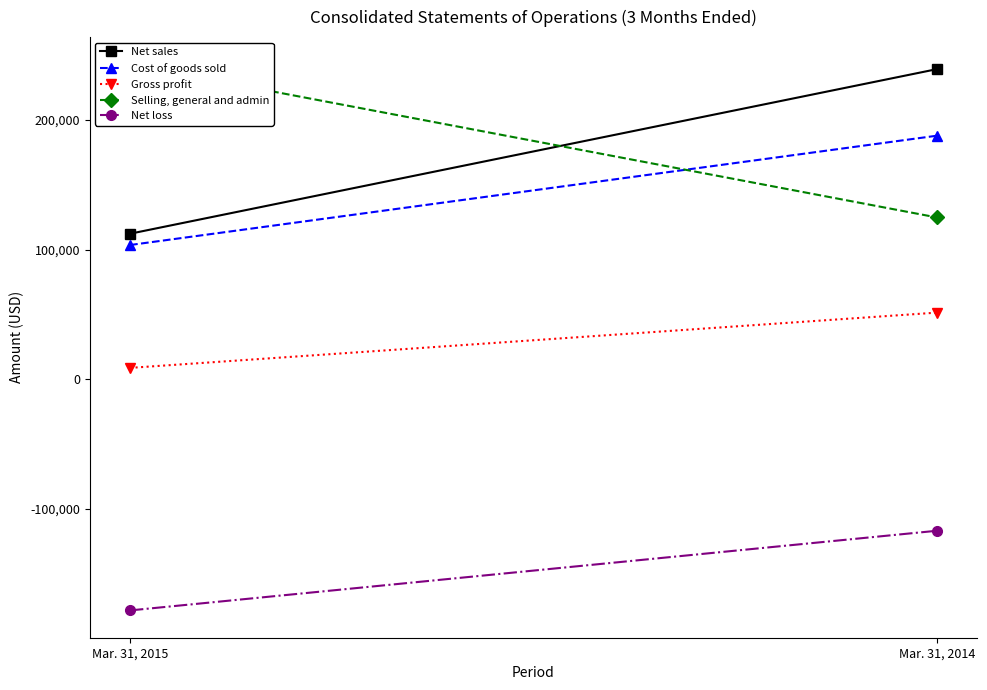

Is this an area chart (filled region under the line)?

No